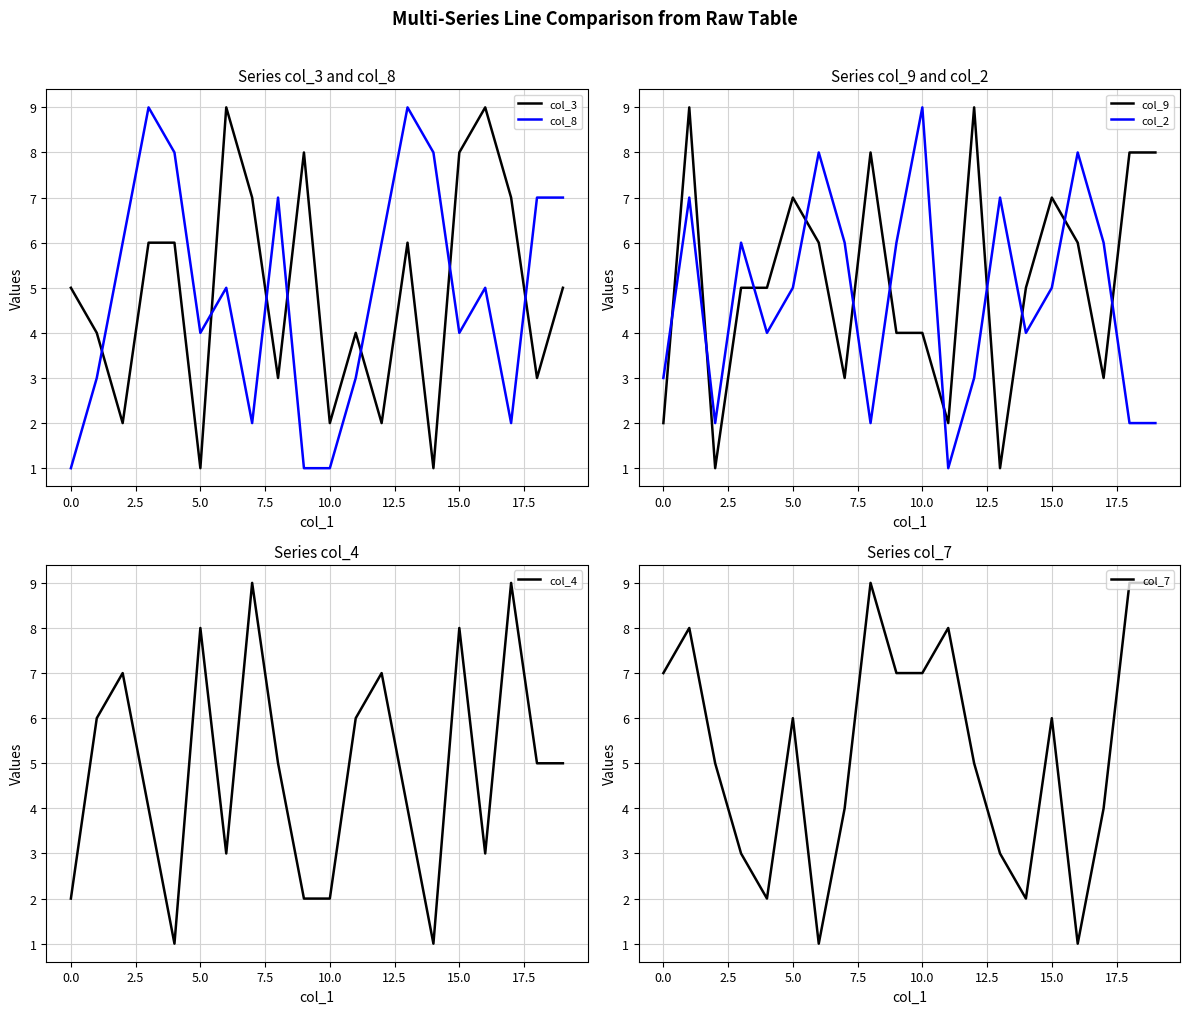

The col_8 series shows 1 at 0.0. True or false?

True